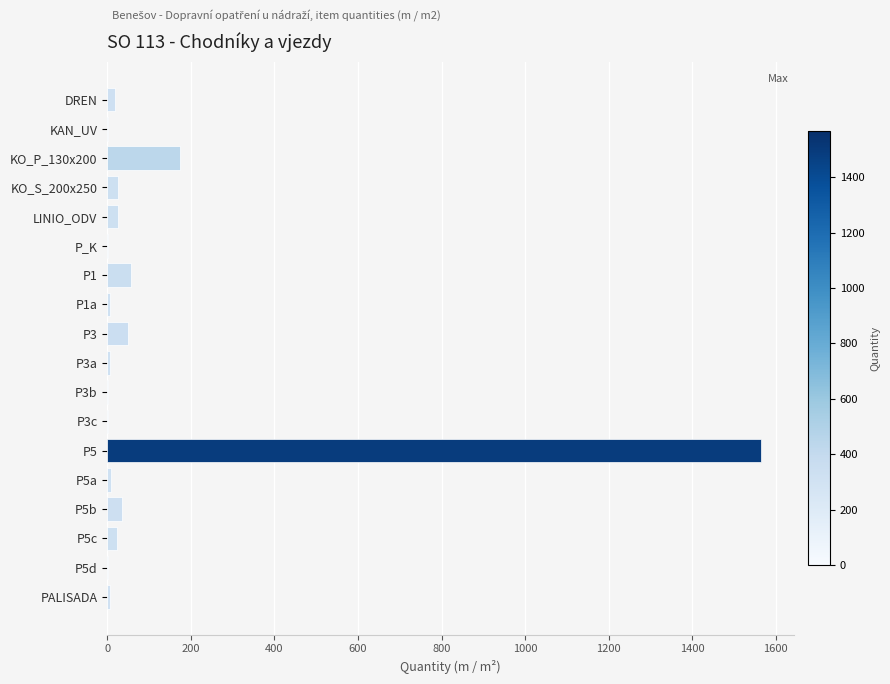

What is the sum of all values?

2011.4